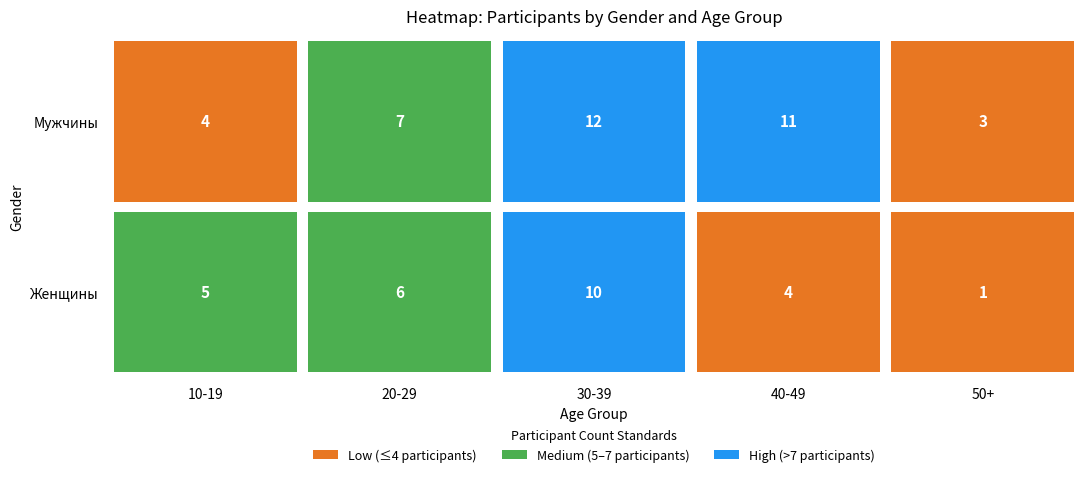

Reading right to left, extract all data points from this chart.

Мужчины: 50+=3	40-49=11	30-39=12	20-29=7	10-19=4
Женщины: 50+=1	40-49=4	30-39=10	20-29=6	10-19=5